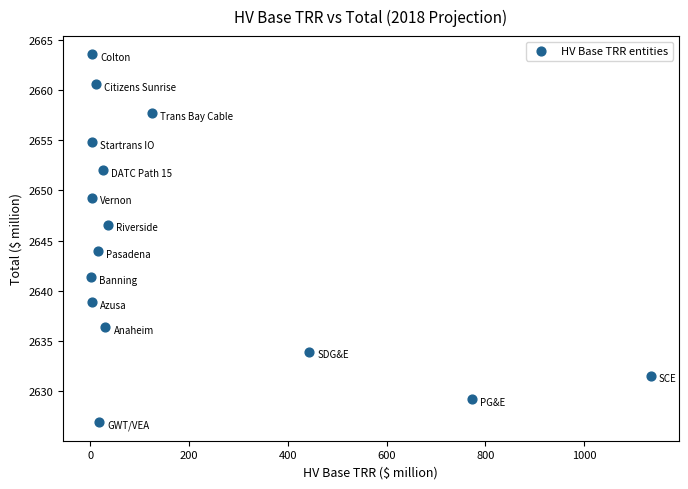

What Y value in the scatter plot is closest to 2645?

2644.0